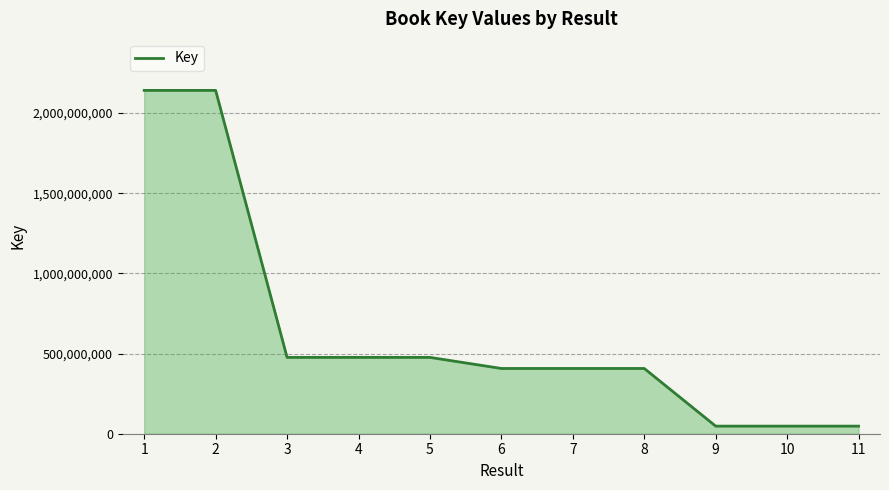

What is the maximum value shown in the chart?

2141530444